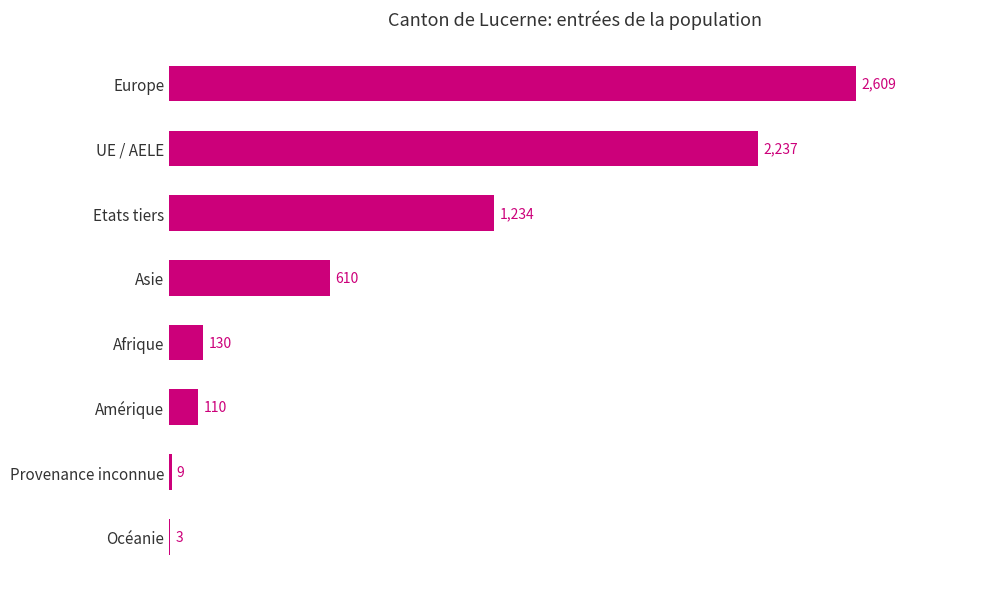

What is the greatest value displayed?

2609